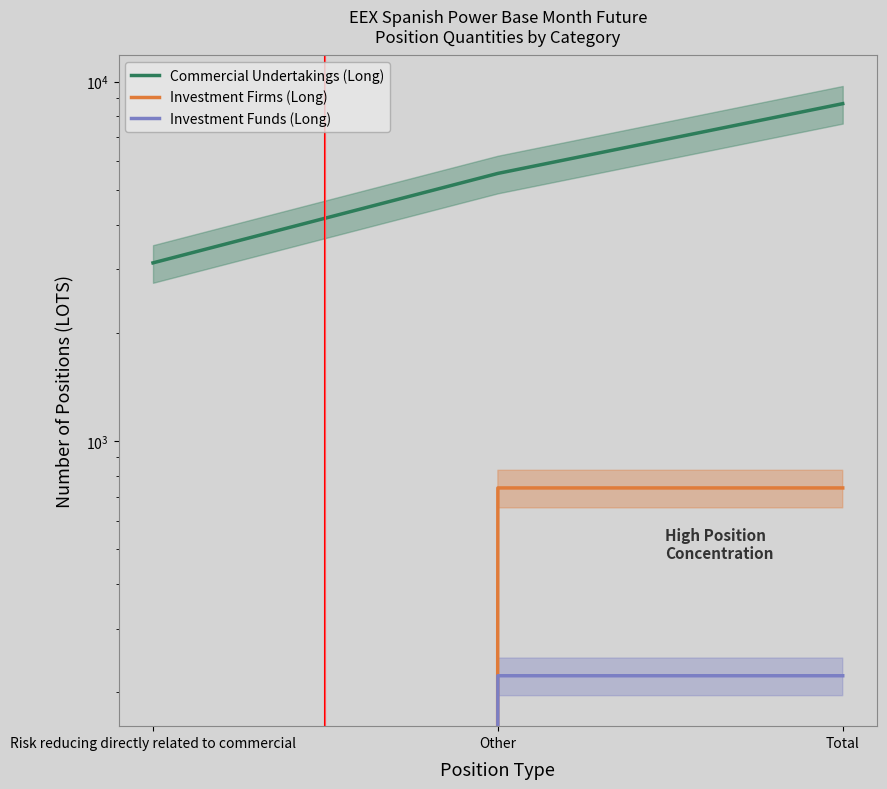

Rank the categories by Investment Funds (Long) value from highest to lowest.

Other, Total, Risk reducing directly related to commercial